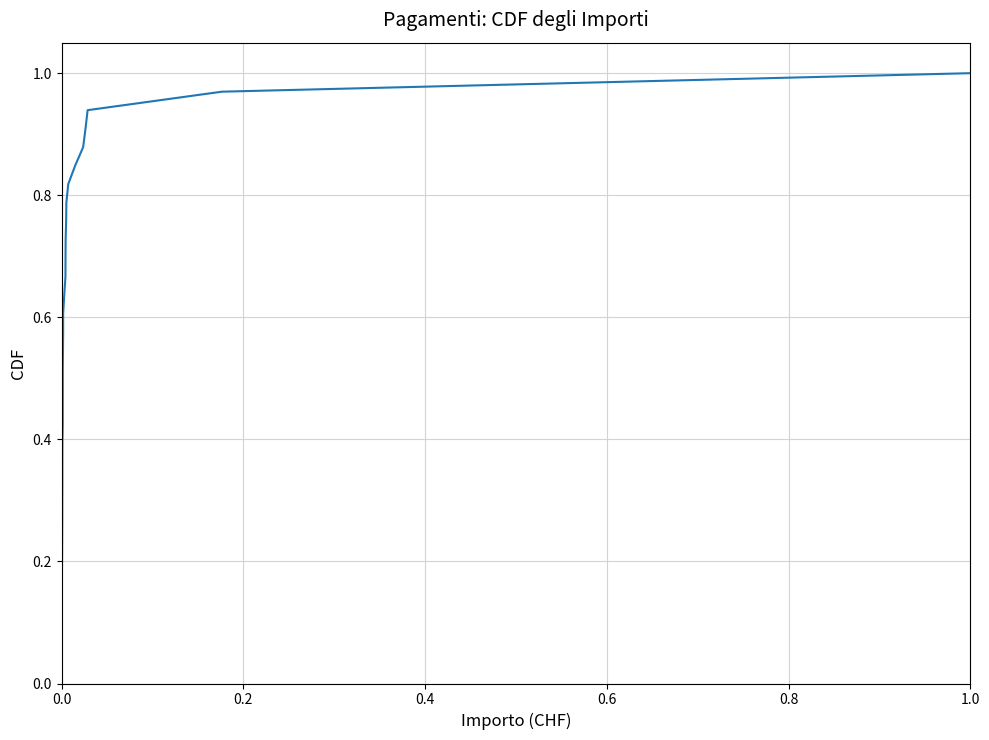

How many lines are shown in the chart?

1